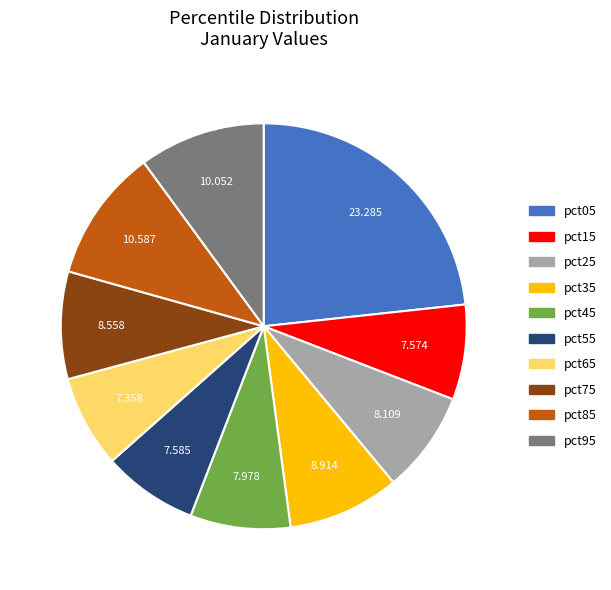

Approximately how many times larger is the value at pct15 compared to pct05?

0.3